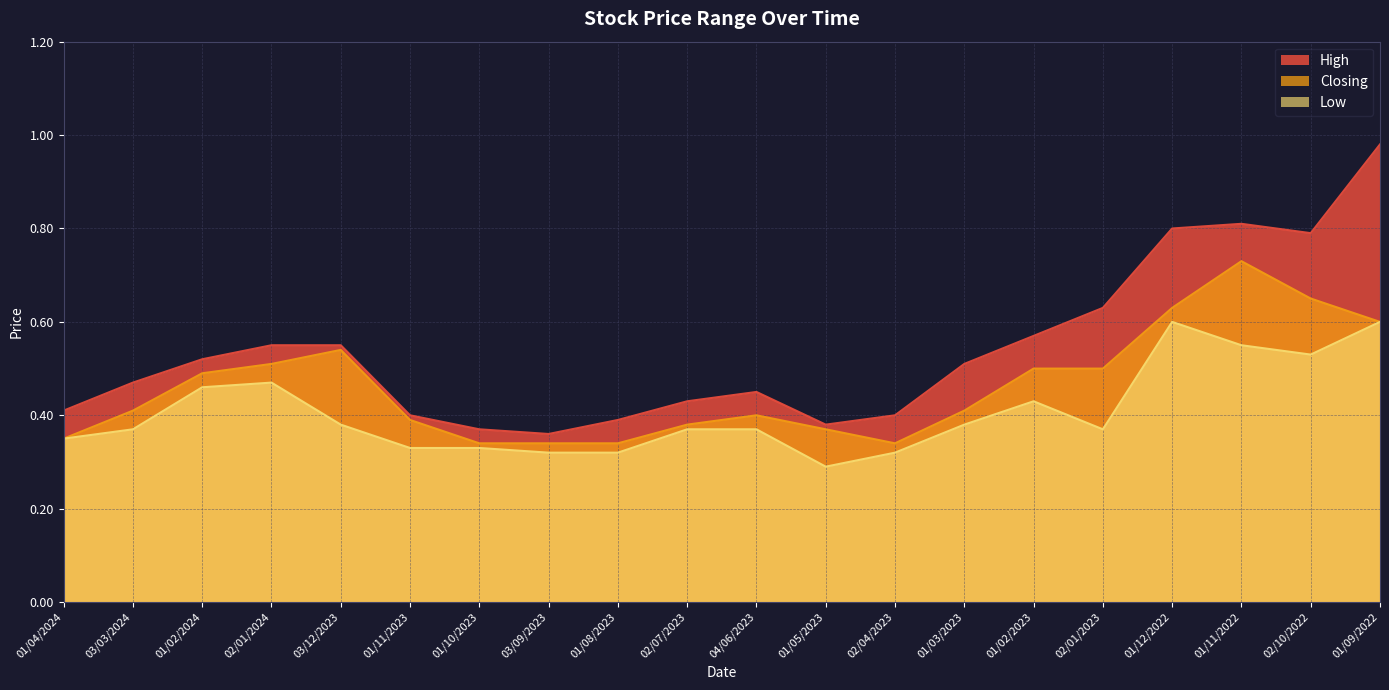

Is the value of Low at 01/02/2024 greater than the value of High at 02/01/2024?

No